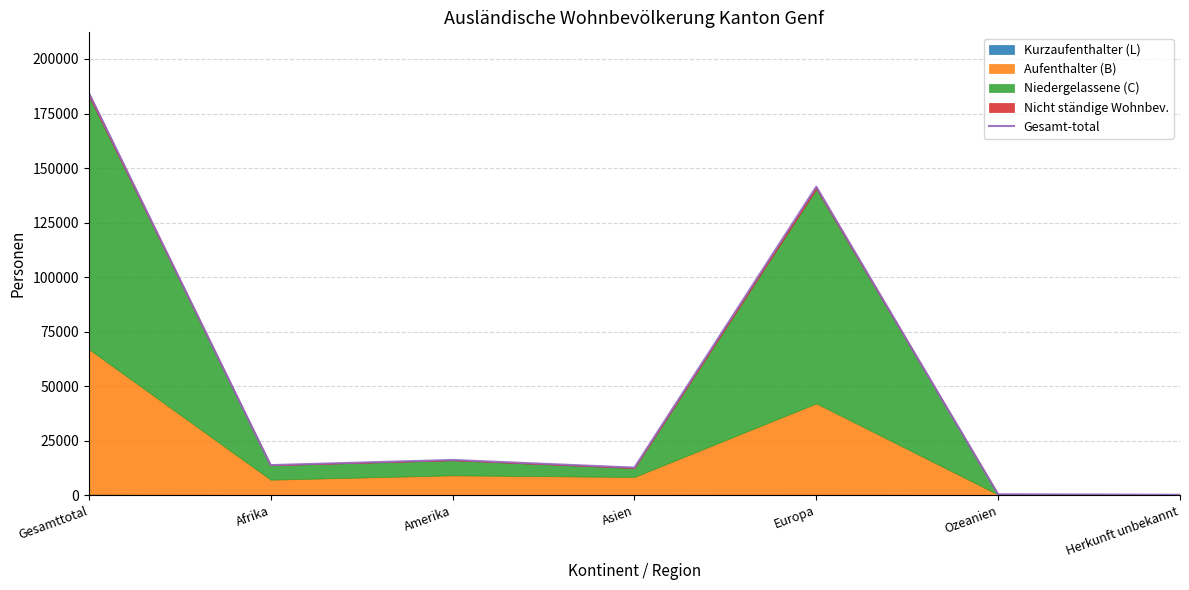

What is the minimum value shown in the chart?

176